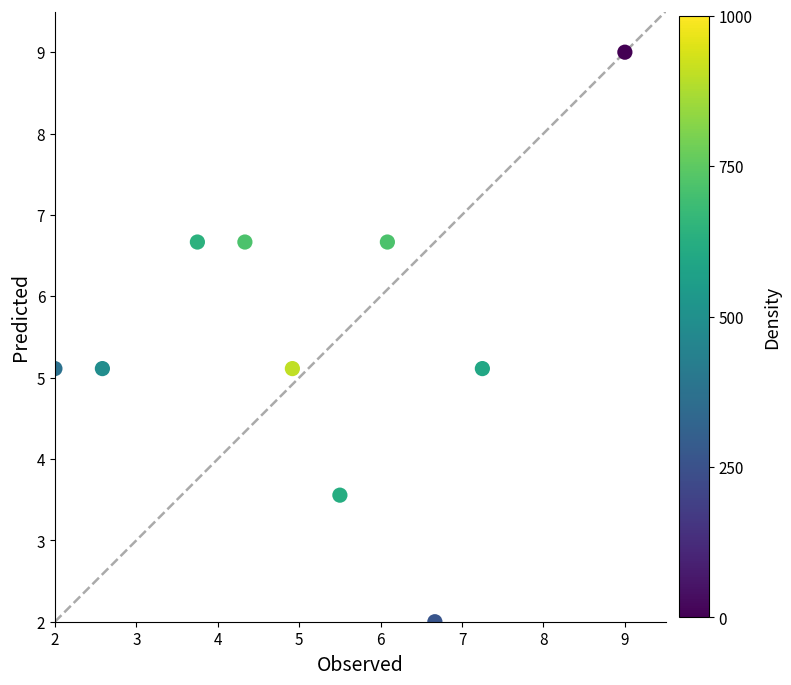

What is the range of X values (max minus min)?

7.0